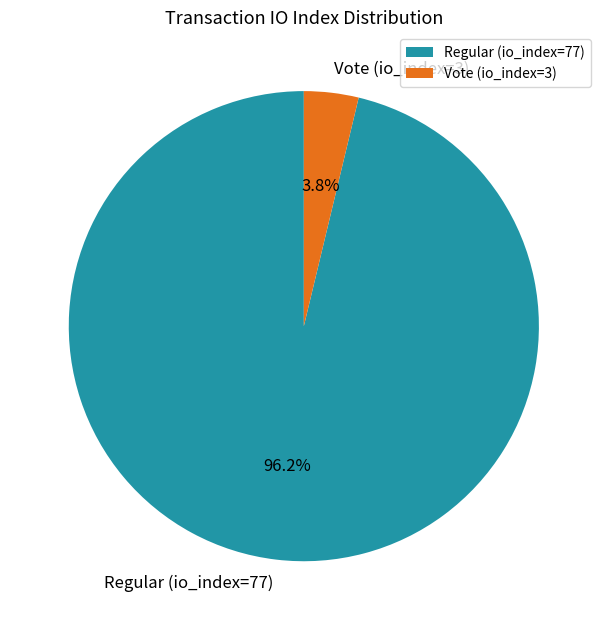

Does Regular (io_index=77) represent more than half of the total?

Yes